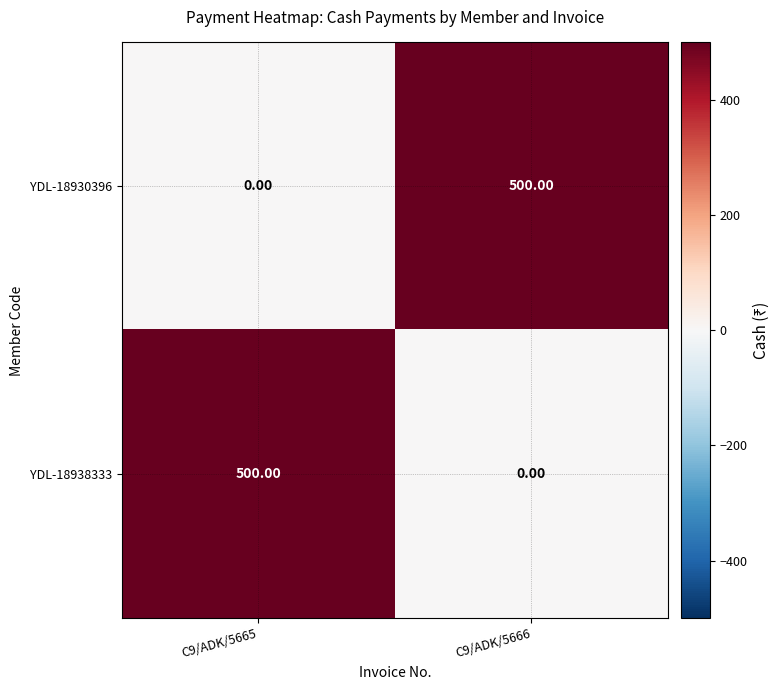

What is the total value across all series at C9/ADK/5666?

500